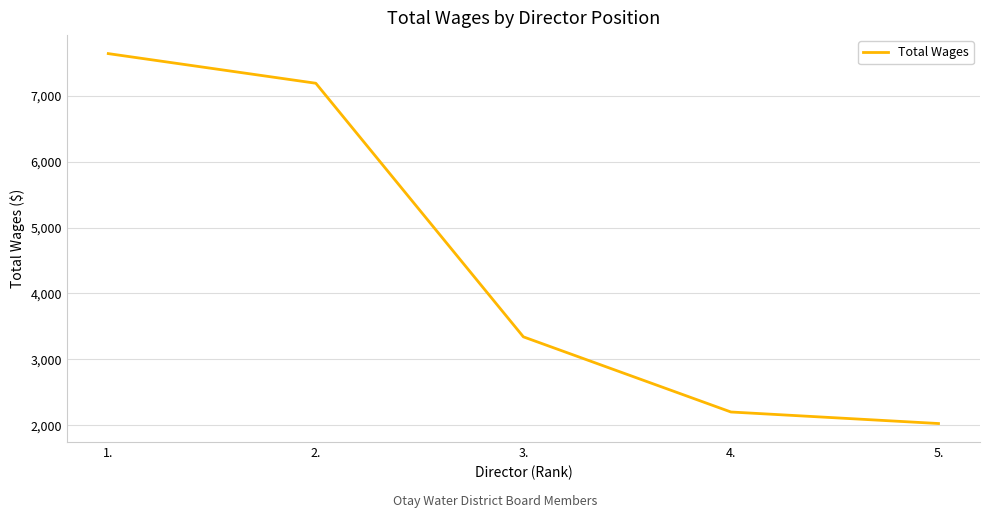

What is the change in value from 1. to 4.?

-5441